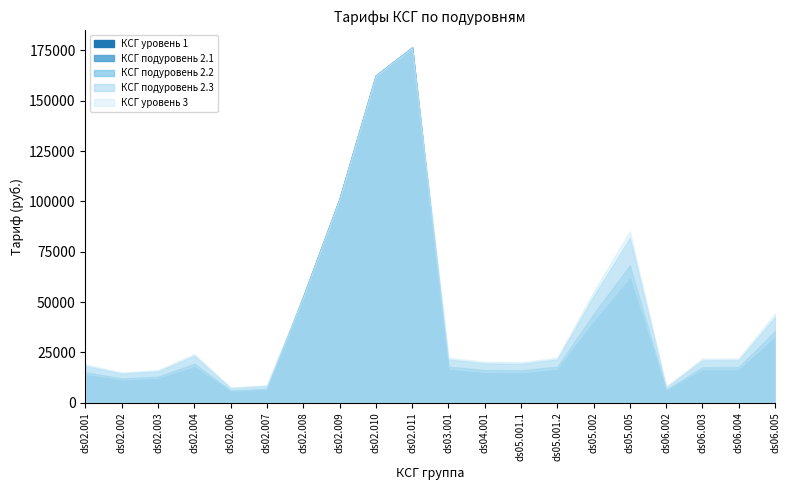

Reading right to left, what are all the values shown in this chart?

КСГ уровень 1: 32085.1	15960.6	15952.6	5757.8	61401.0	39672.0	16132.2	14486.0	14650.6	16132.2	176421.0	162521.4	101172.1	52537.6	6255.3	5432.3	17449.1	11687.6	10864.5	13663.0
КСГ подуровень 2.1: 32085.1	15960.6	15952.6	5757.8	61401.0	39672.0	16132.2	14486.0	14650.6	16132.2	176421.0	162521.4	101172.1	52537.6	6255.3	5432.3	17449.1	11687.6	10864.5	13663.0
КСГ подуровень 2.2: 35587.5	17704.0	17661.1	6381.5	68223.4	44080.0	17924.6	16095.6	16278.5	17924.6	176421.0	162521.4	101172.1	52537.6	6950.4	6035.9	19387.9	12986.2	12071.7	15181.1
КСГ подуровень 2.3: 42592.4	21191.0	21078.2	7629.1	81868.1	52896.0	21509.6	19314.7	19534.2	21509.6	176421.0	162521.4	101172.1	52537.6	8340.5	7243.0	23265.5	15583.5	14486.0	18217.3
КСГ уровень 3: 44343.6	22062.7	21932.4	7941.0	85279.2	55100.0	22405.8	20119.5	20348.1	22405.8	176421.0	162521.4	101172.1	52537.6	8688.0	7544.8	24234.8	16232.8	15089.6	18976.3